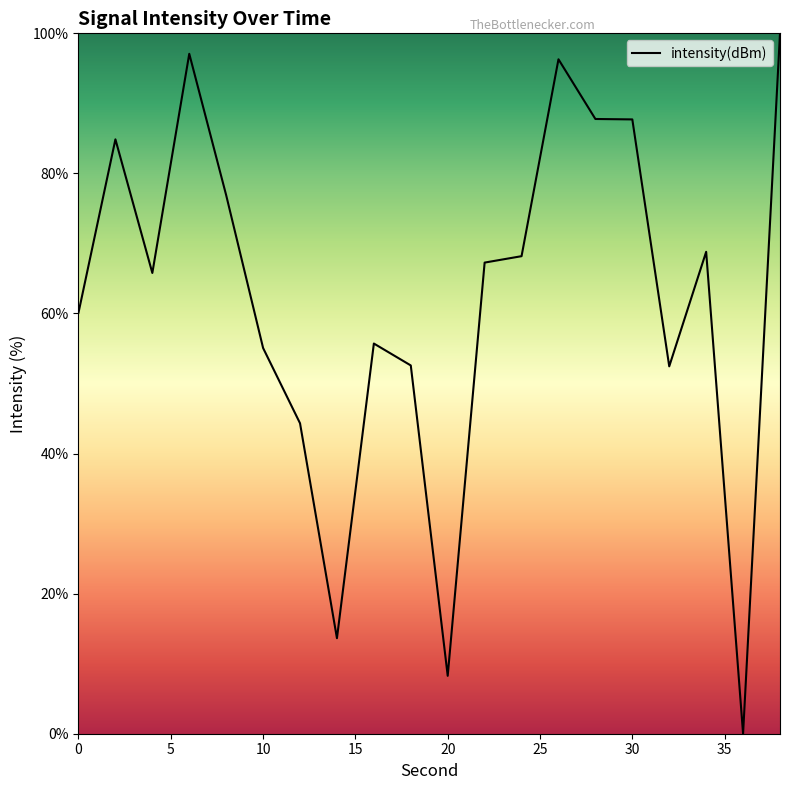

What is the maximum value shown in the chart?

100.0